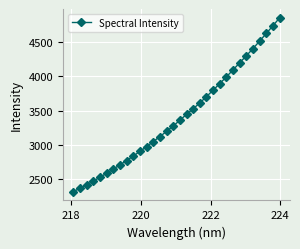

What is the greatest value displayed?

4856.6